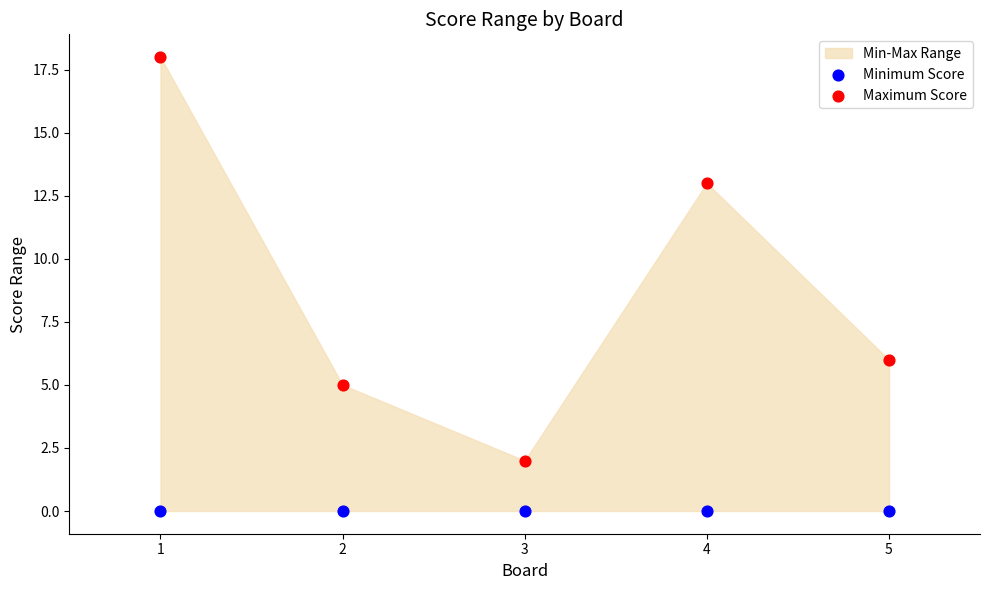

Across all data points, what is the average Y value?

4